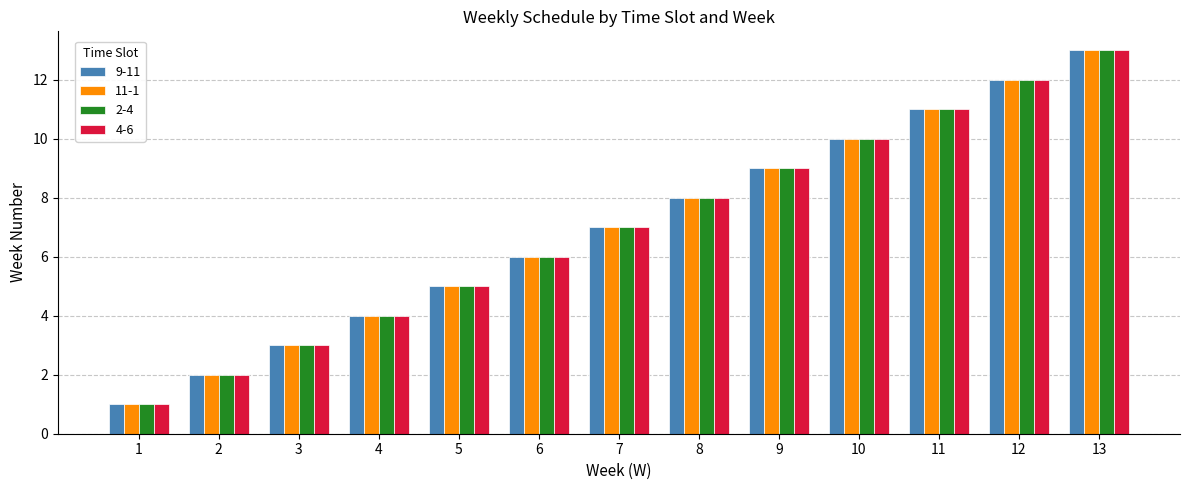

Reading left to right, transcribe all the data shown in this chart.

9-11: 1	2	3	4	5	6	7	8	9	10	11	12	13
11-1: 1	2	3	4	5	6	7	8	9	10	11	12	13
2-4: 1	2	3	4	5	6	7	8	9	10	11	12	13
4-6: 1	2	3	4	5	6	7	8	9	10	11	12	13